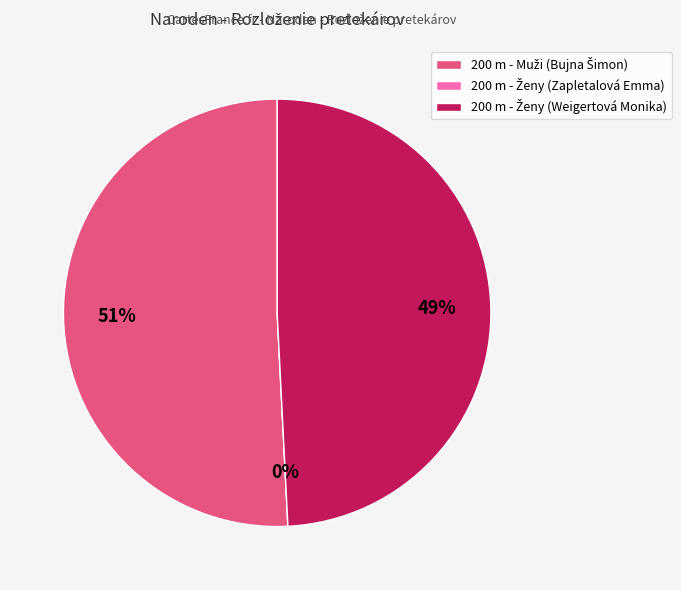

Rank the categories by value from lowest to highest.

200 m - Ženy (Zapletalová Emma), 200 m - Ženy (Weigertová Monika), 200 m - Muži (Bujna Šimon)